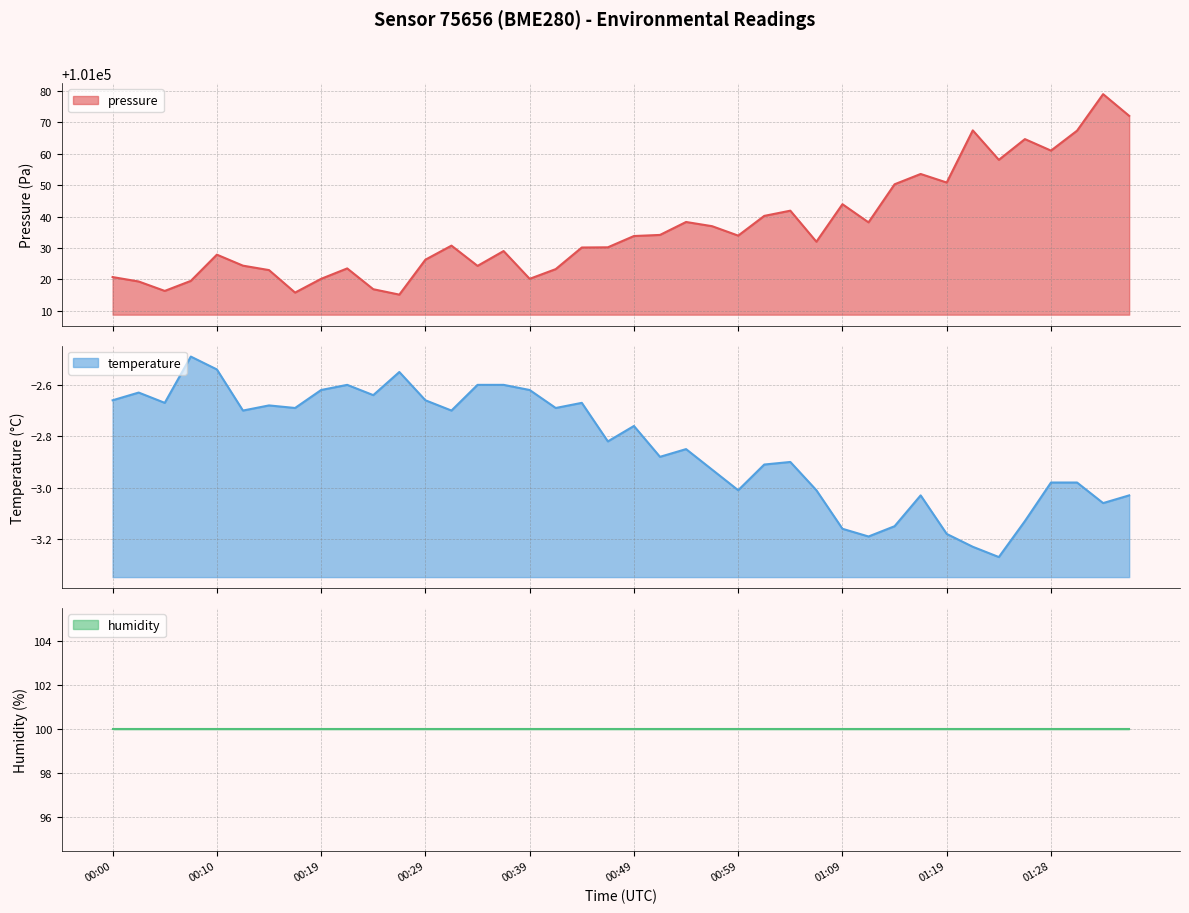

How many categories are shown in the chart?

40